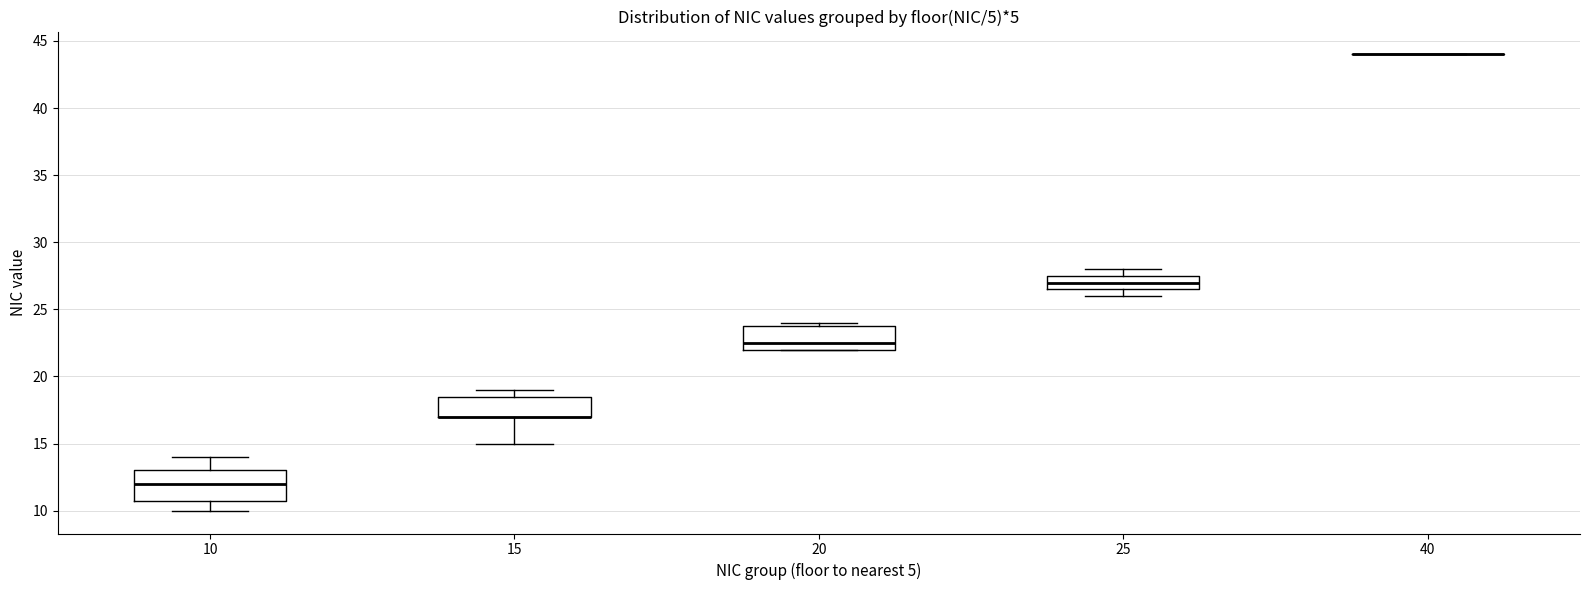

Reading left to right, read every box against the y-axis: the position of its median line, the range the box covers, and the ends of its whiskers. The values are not printed on the chart, so give them approximately, as read against the axis.

10: median 12.0, box 11.0 to 13.0, whiskers 10.0 to 14.0
15: median 17.0 (drawn on the box's lower edge), box 17.0 to 18.5, whiskers 15.0 to 19.0
20: median 22.5, box 22.0 to 24.0, whiskers 22.0 to 24.0 (just above the box's upper edge)
25: median 27.0, box 26.5 to 27.5, whiskers 26.0 to 28.0
40: box collapsed to a line at 44.0, whiskers 44.0 to 44.0